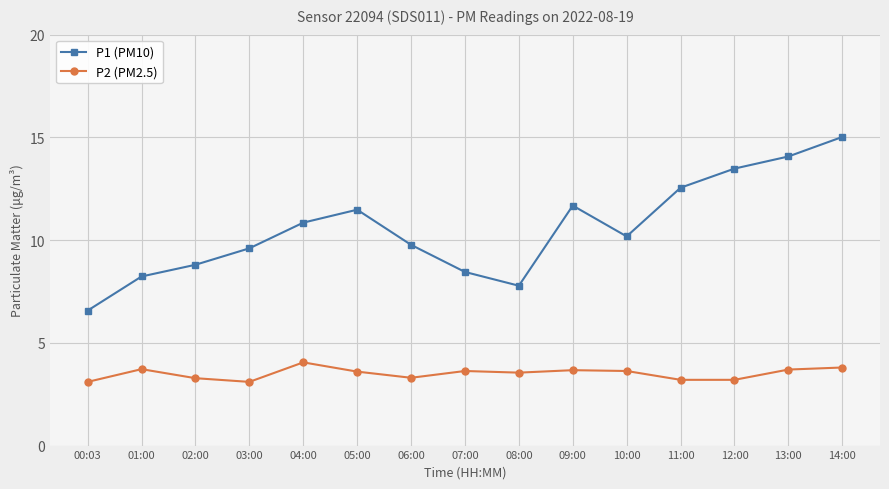

At which label does P1 (PM10) first exceed 10?

04:00